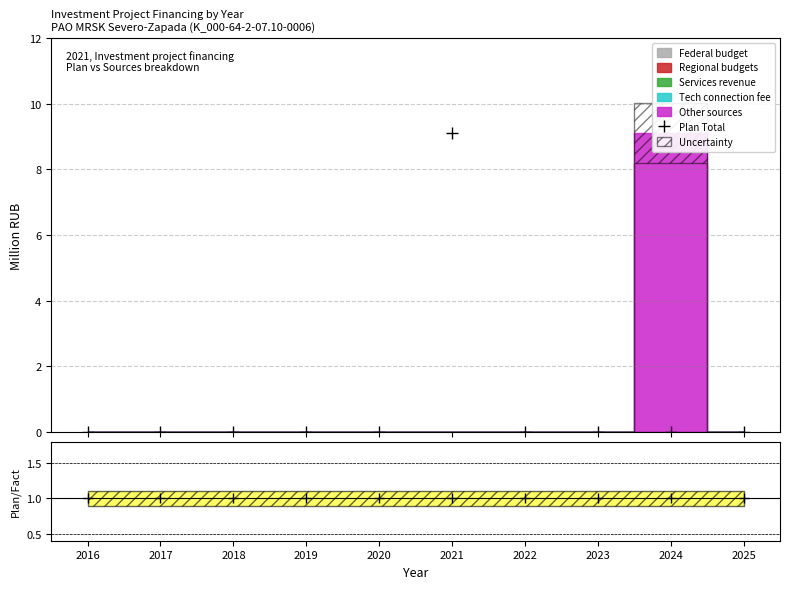

List the labels in order of value, smallest first.

2016, 2017, 2018, 2019, 2020, 2022, 2023, 2024, 2025, 2021